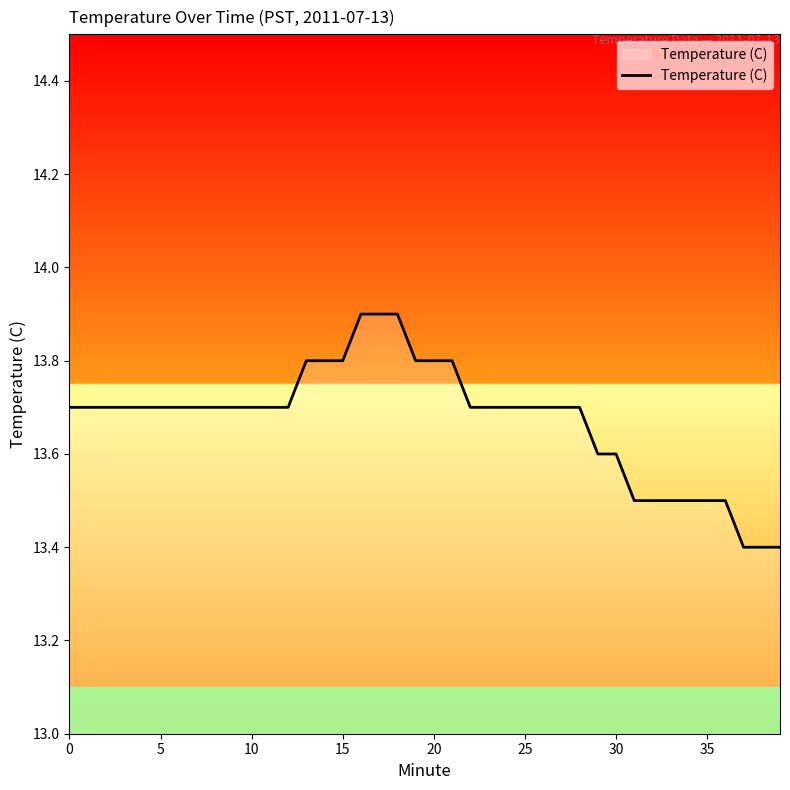

What is the greatest value displayed?

13.9